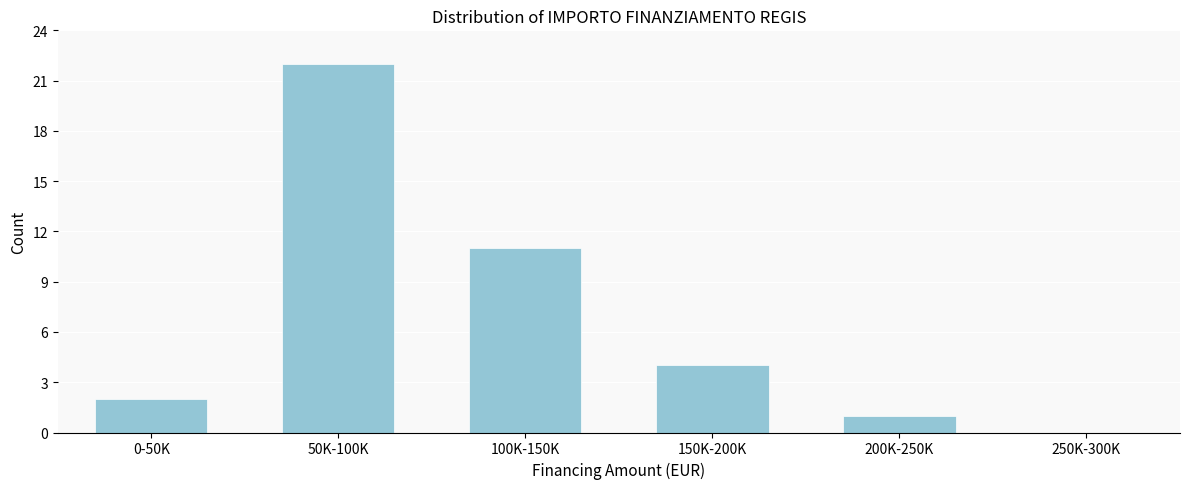

Reading left to right, list all the values displayed in this chart.

0-50K=2	50K-100K=22	100K-150K=11	150K-200K=4	200K-250K=1	250K-300K=0